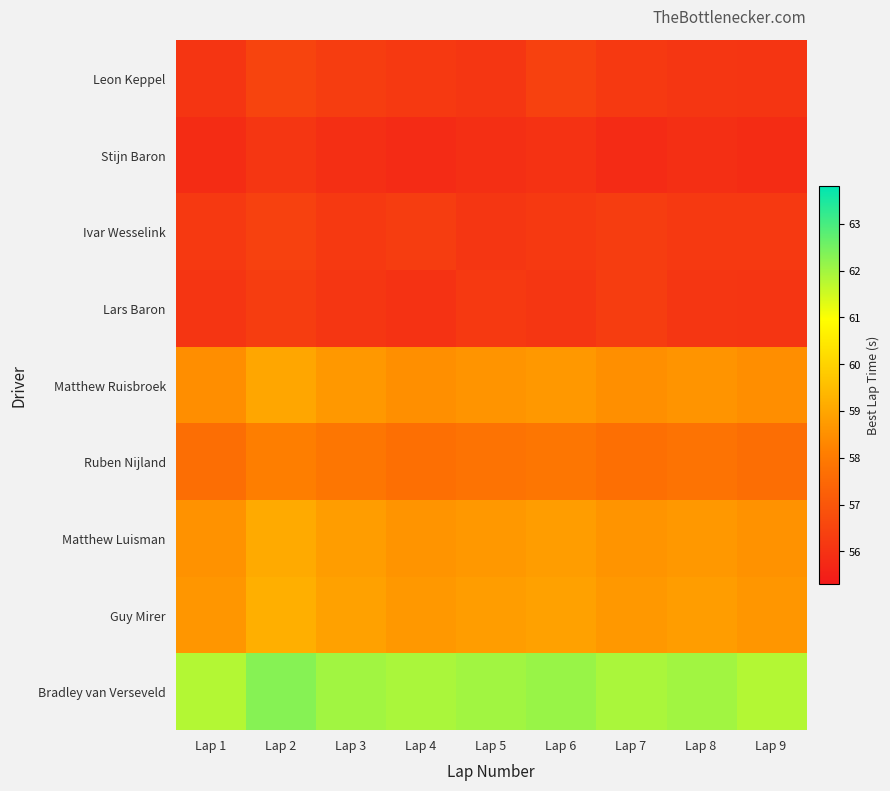

What is the total value across all series at Lap 2?

523.0